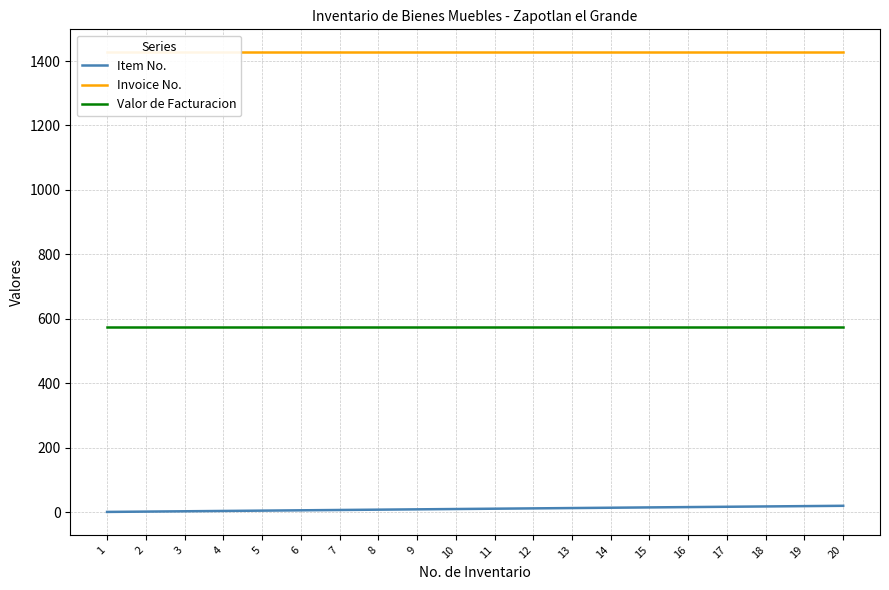

Rank the series by their maximum value, from highest to lowest.

Invoice No., Valor de Facturacion, Item No.